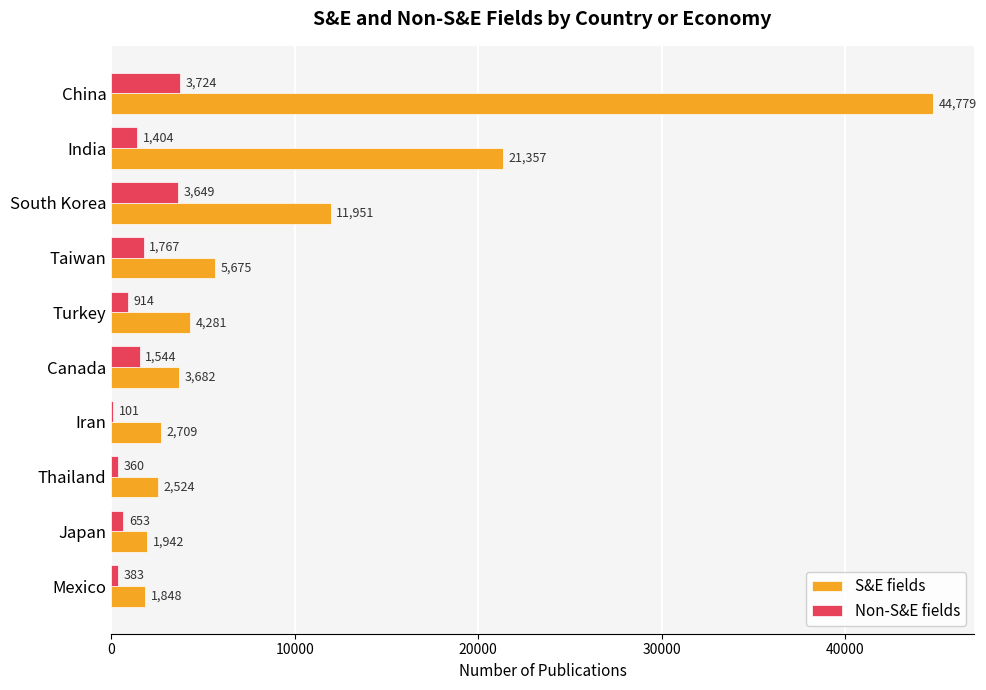

True or false: S&E fields has a value of 62850 at China.

False